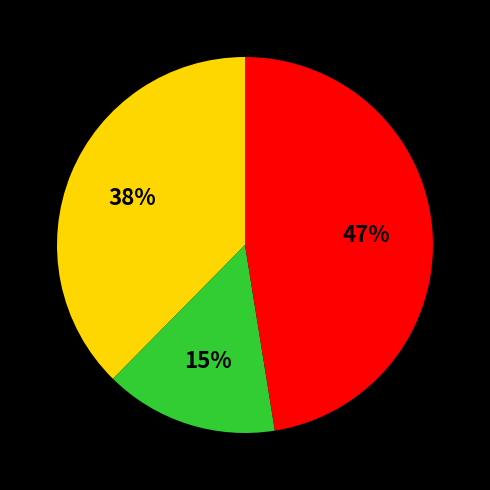

Is there a majority slice in this chart?

No